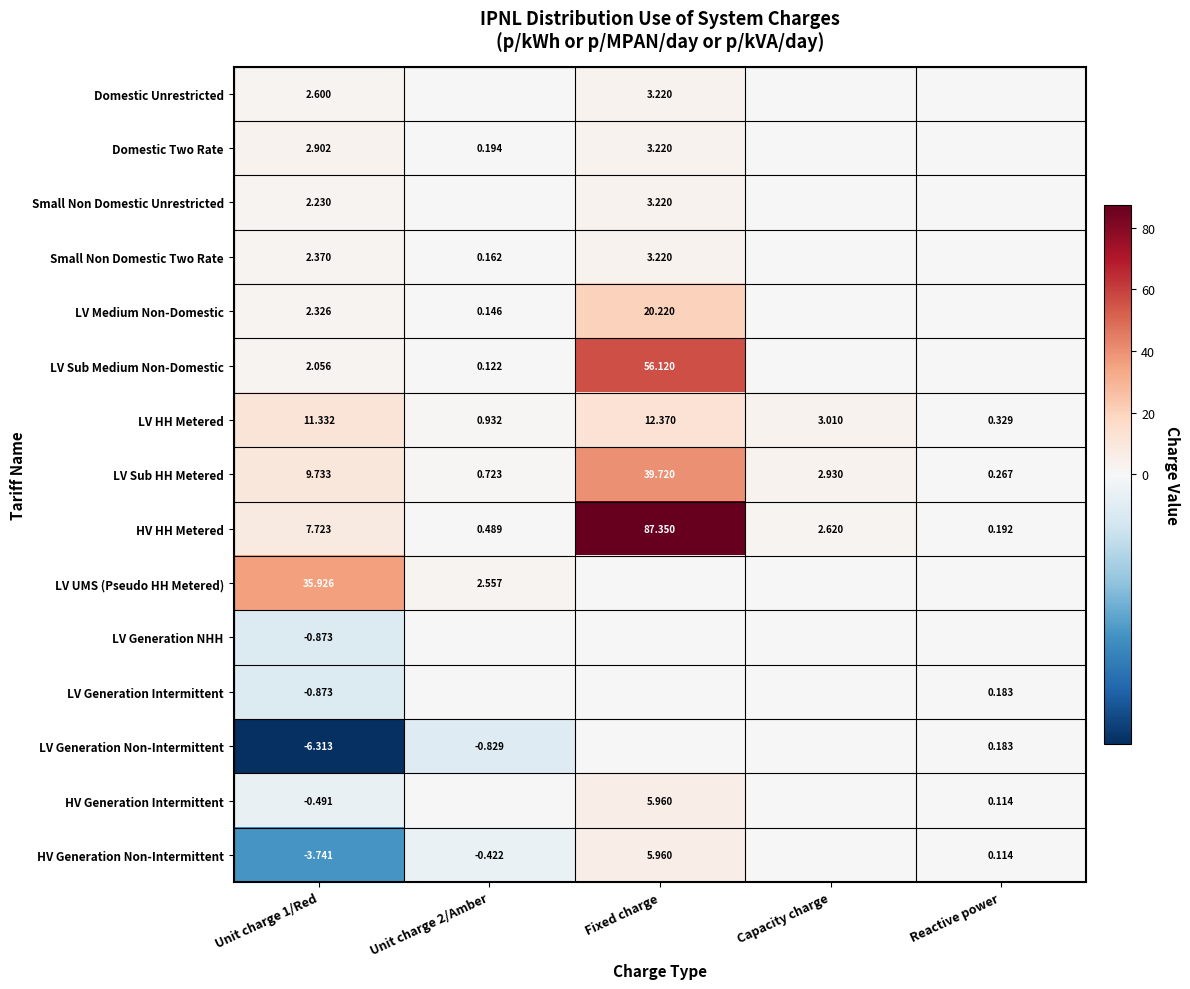

Is the value of LV Sub Medium Non-Domestic at Unit charge 2/Amber greater than the value of Small Non Domestic Two Rate at Fixed charge?

No